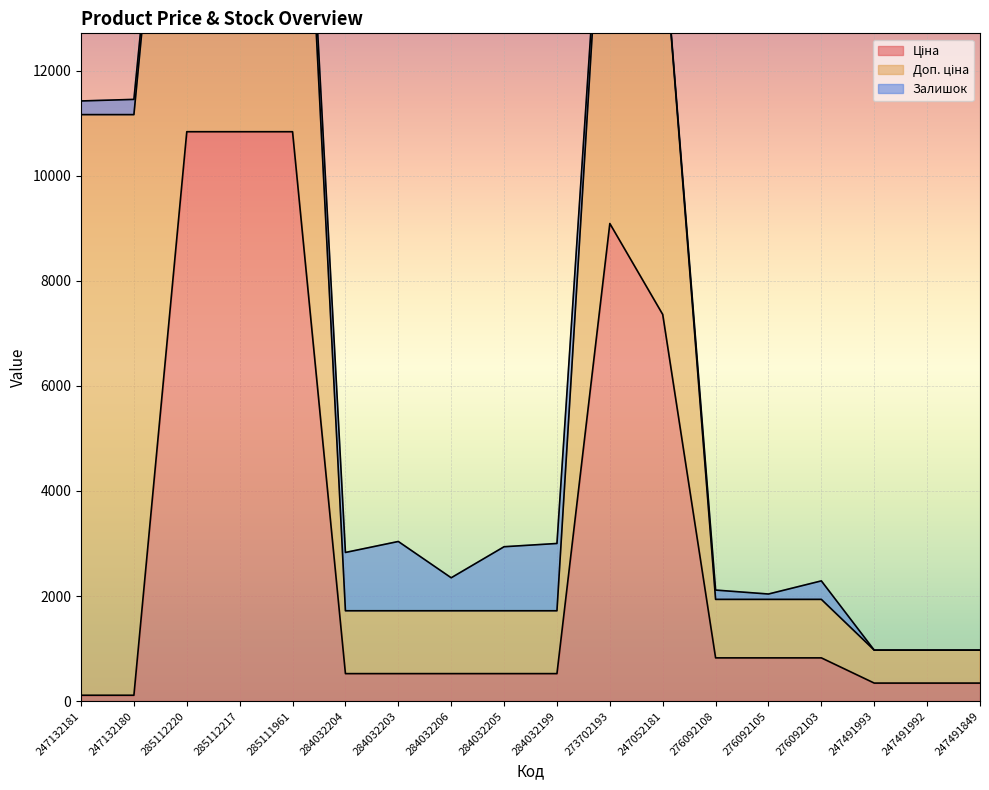

Which series has the largest total across all categories?

Доп. ціна